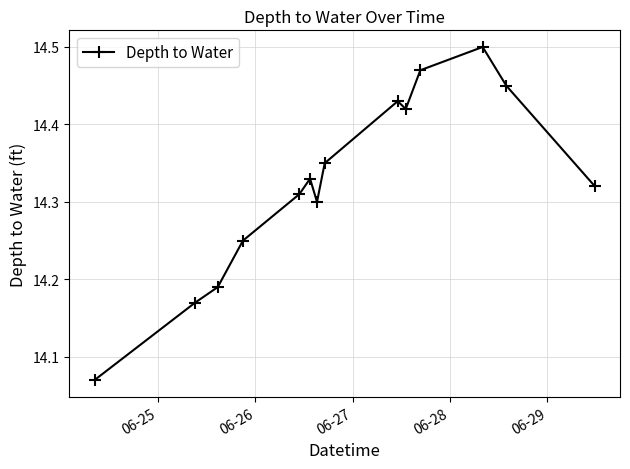

How many values are between 14 and 15?

14